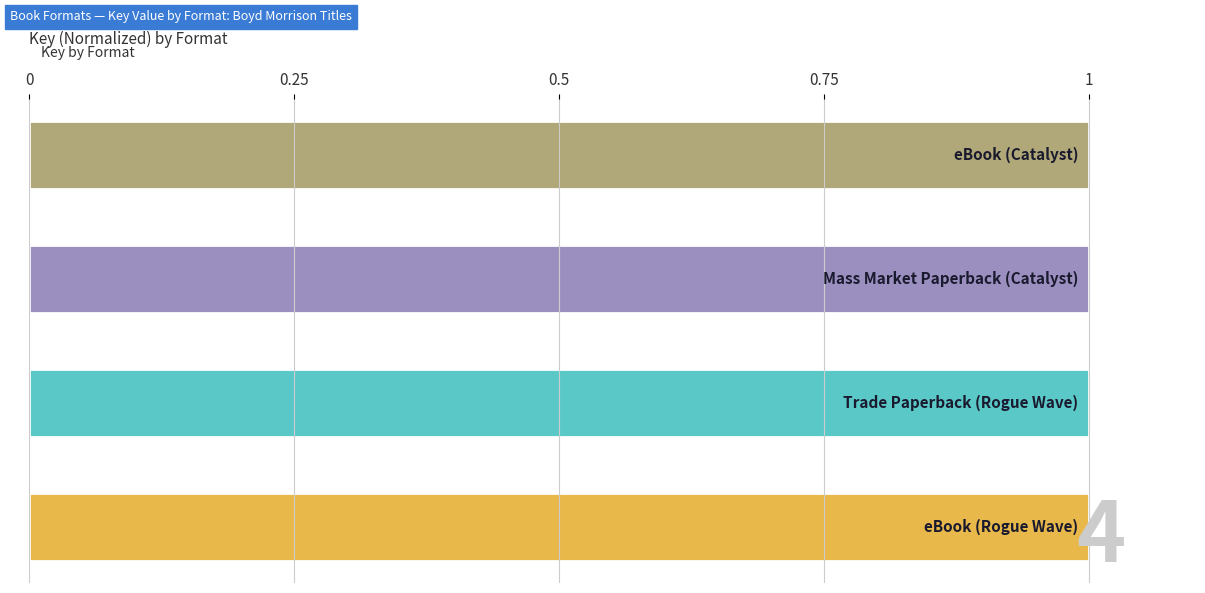

What is the sum of all values?

4.0